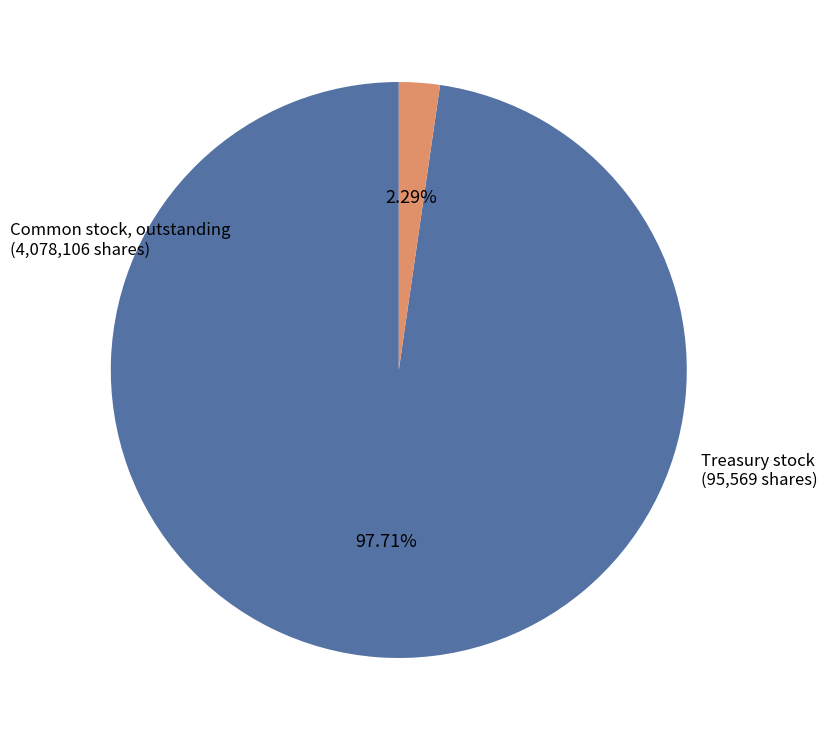

To the nearest percent, what percentage of the pie is Common stock, outstanding?

98%